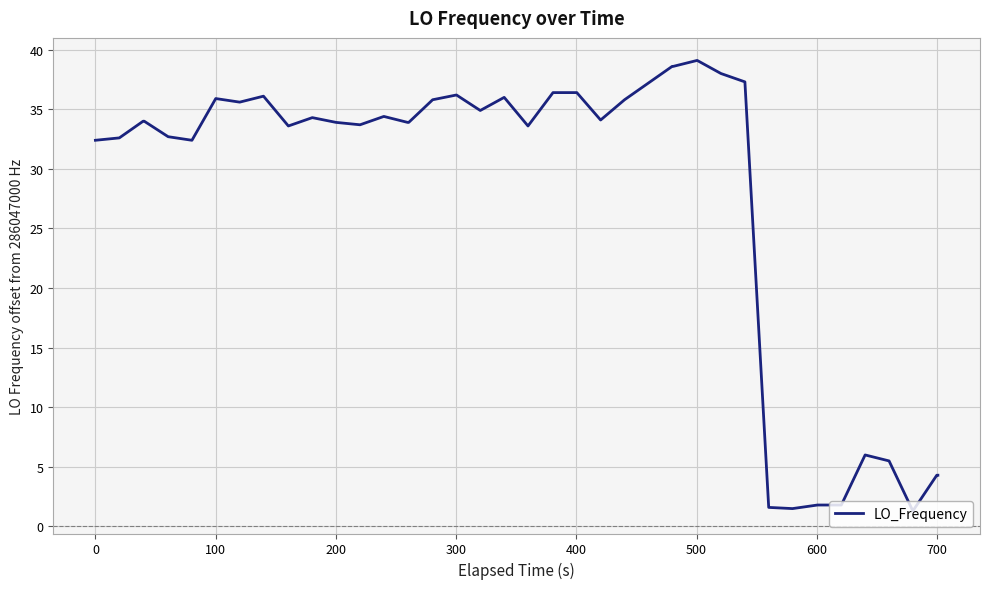

What is the difference between the maximum and minimum values?

37.8